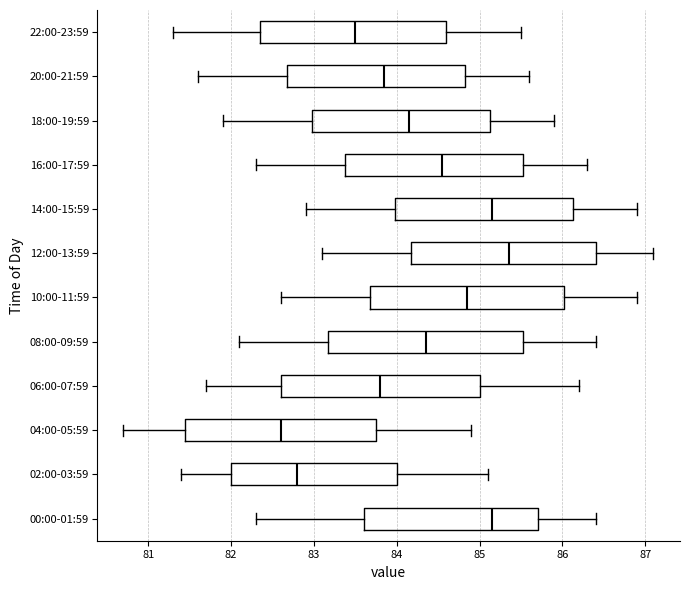

Reading bottom to top, read every box against the x-axis: the position of its median line, the range the box covers, and the ends of its whiskers. The values are not printed on the chart, so give them approximately, as read against the axis.

00:00-01:59: median 85.2, box 83.6 to 85.7, whiskers 82.3 to 86.4
02:00-03:59: median 82.8, box 82.0 to 84.0, whiskers 81.4 to 85.1
04:00-05:59: median 82.6, box 81.5 to 83.8, whiskers 80.7 to 84.9
06:00-07:59: median 83.8, box 82.6 to 85.0, whiskers 81.7 to 86.2
08:00-09:59: median 84.4, box 83.2 to 85.5, whiskers 82.1 to 86.4
10:00-11:59: median 84.9, box 83.7 to 86.0, whiskers 82.6 to 86.9
12:00-13:59: median 85.4, box 84.2 to 86.4, whiskers 83.1 to 87.1
14:00-15:59: median 85.2, box 84.0 to 86.1, whiskers 82.9 to 86.9
16:00-17:59: median 84.6, box 83.4 to 85.5, whiskers 82.3 to 86.3
18:00-19:59: median 84.2, box 83.0 to 85.1, whiskers 81.9 to 85.9
20:00-21:59: median 83.9, box 82.7 to 84.8, whiskers 81.6 to 85.6
22:00-23:59: median 83.5, box 82.4 to 84.6, whiskers 81.3 to 85.5